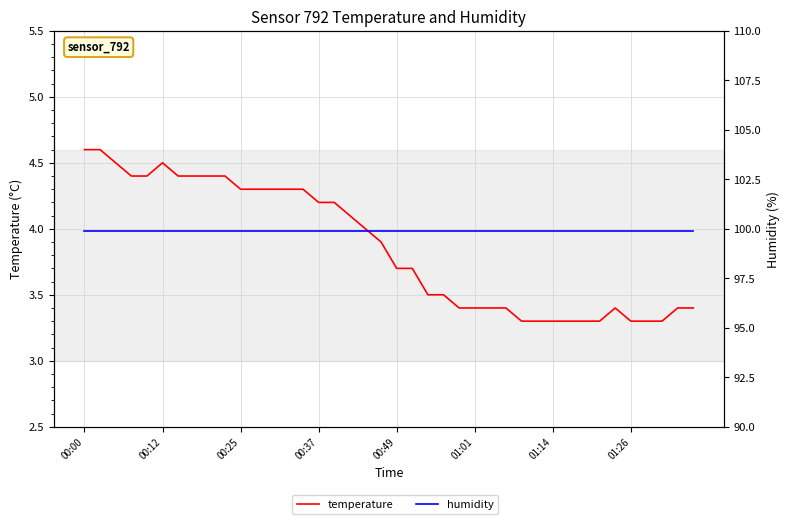

True or false: temperature and humidity intersect in this chart.

False